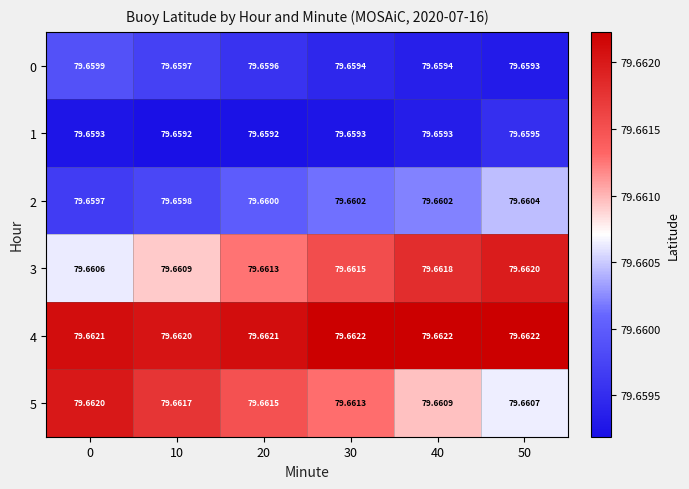

At which category is the sum across all series the highest?

50